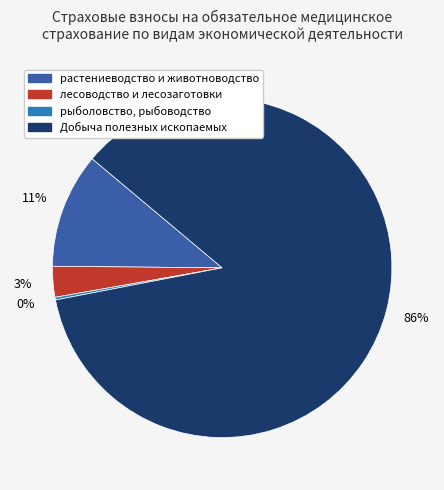

To the nearest percent, what percentage of the pie is растениеводство и животноводство?

11%